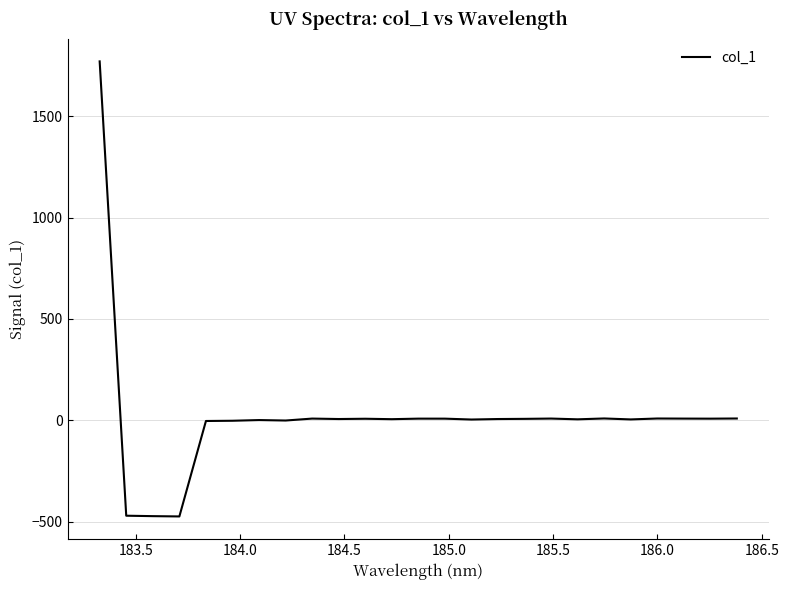

What is the maximum value shown in the chart?

1769.9